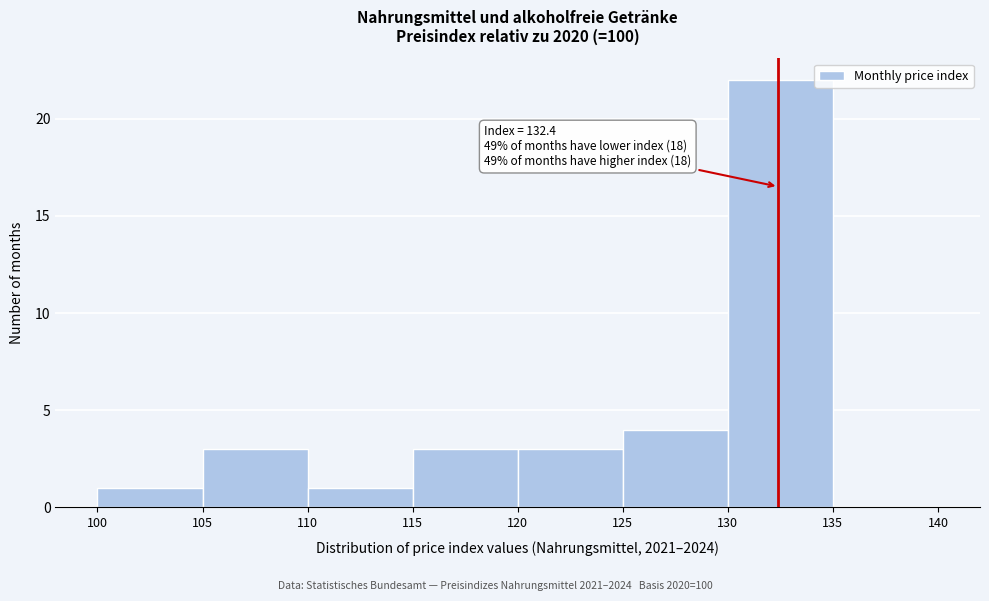

Which range on the x-axis has the tallest bar?

130 to 135